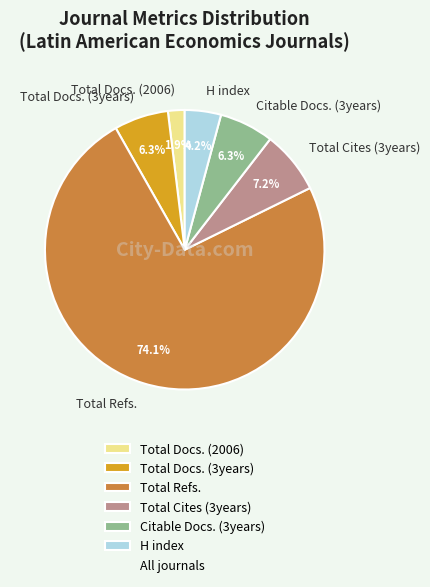

What percentage is the Citable Docs. (3years) slice, to the nearest percent?

6%